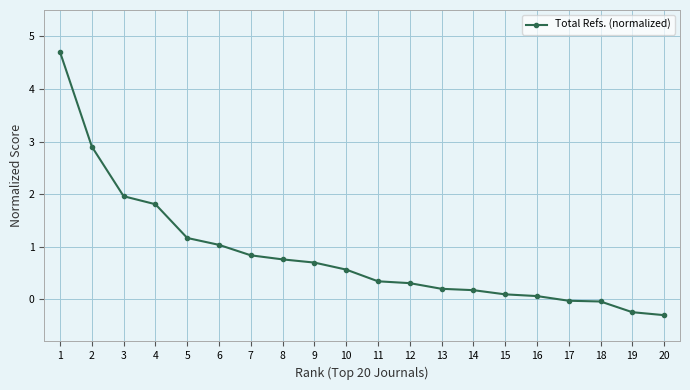

Which category has the highest value across all series?

1